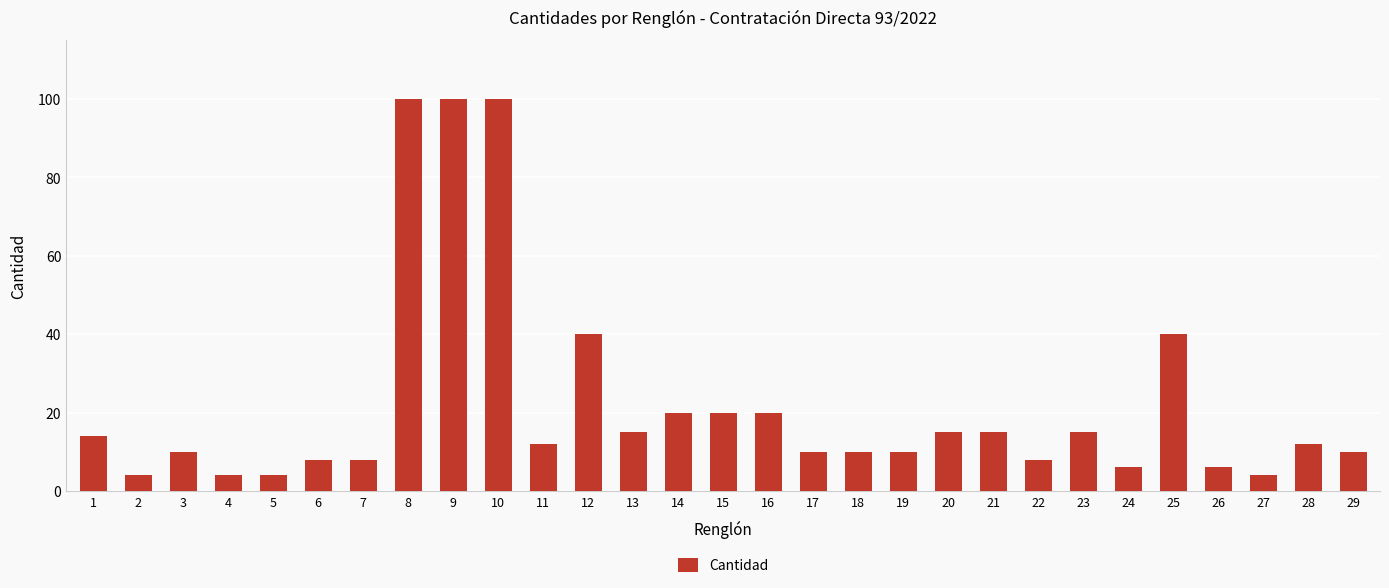

The value at 21 is 7. True or false?

False